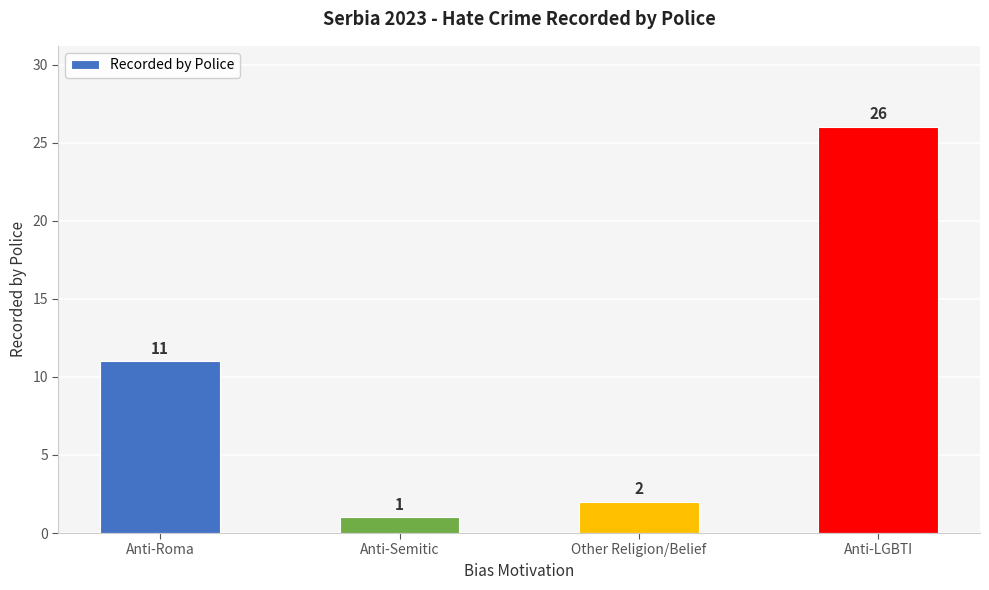

What position from the left is Anti-Semitic?

2